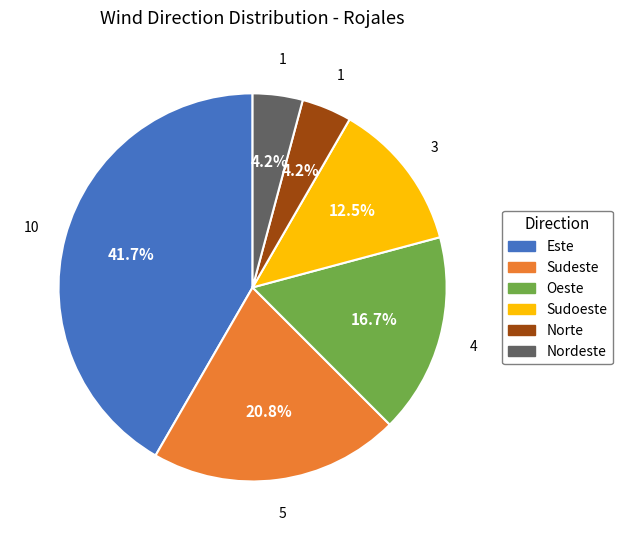

Count the number of slices in the pie.

6